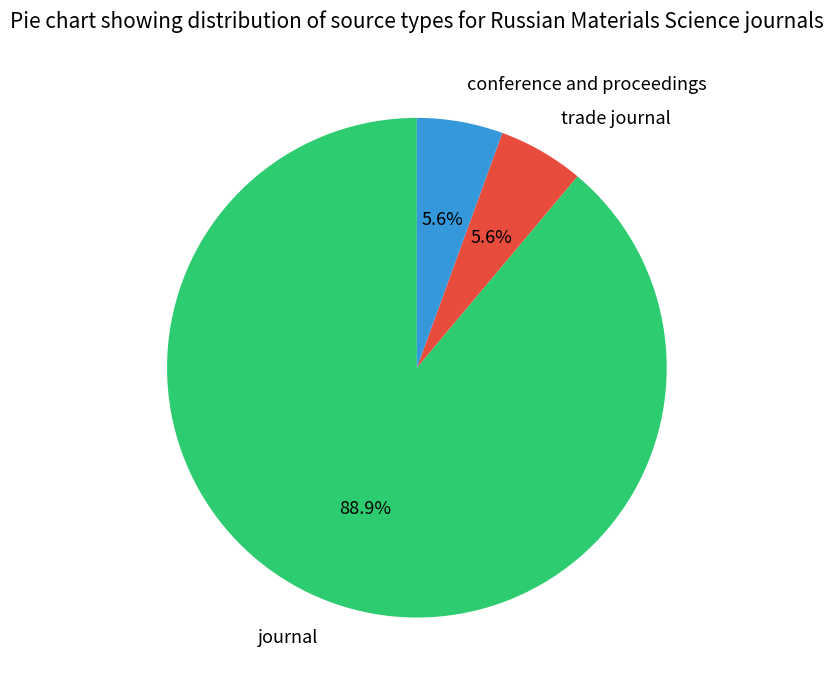

Does journal represent more than half of the total?

Yes